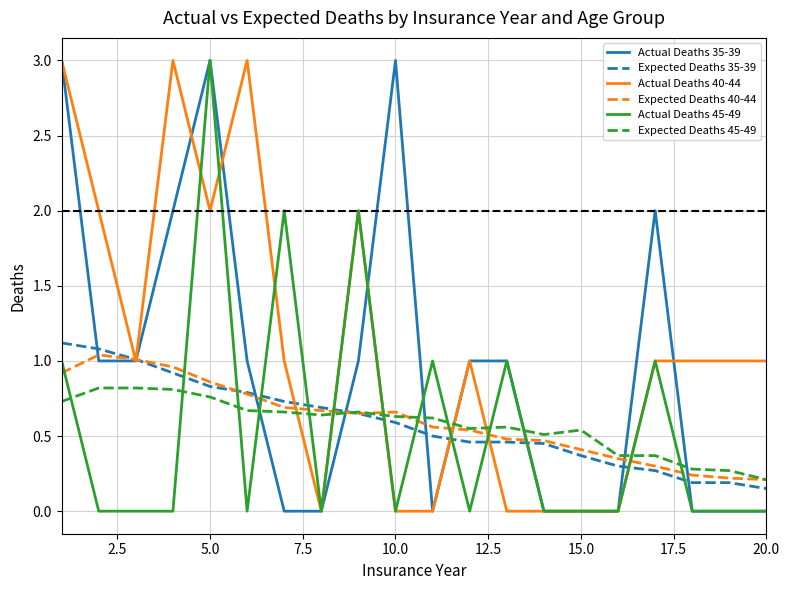

What is the greatest value displayed?

3.0